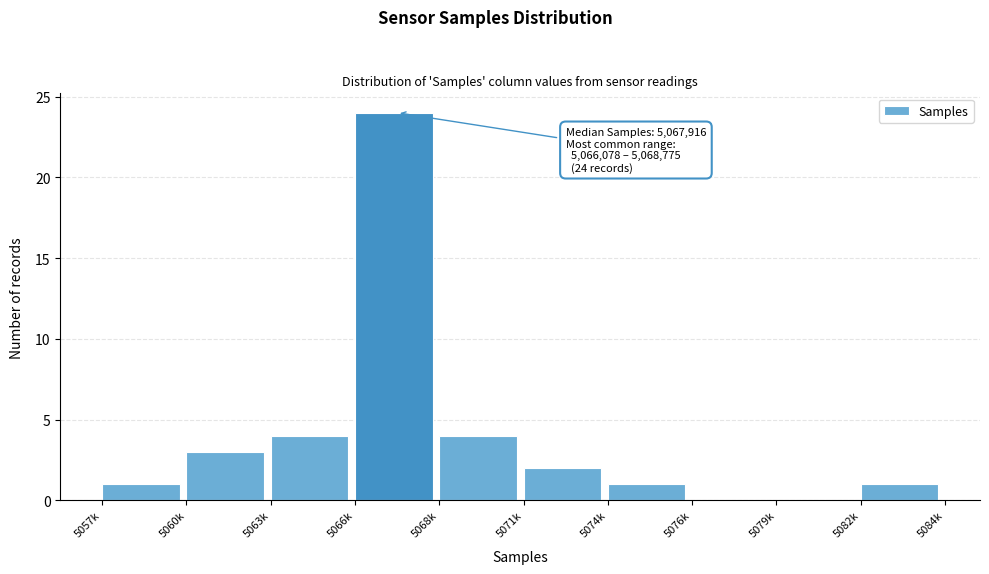

Reading left to right, transcribe all the data shown in this chart.

5057k=1	5060k=3	5063k=4	5066k=24	5068k=4	5071k=2	5074k=1	5076k=0	5079k=0	5082k=1